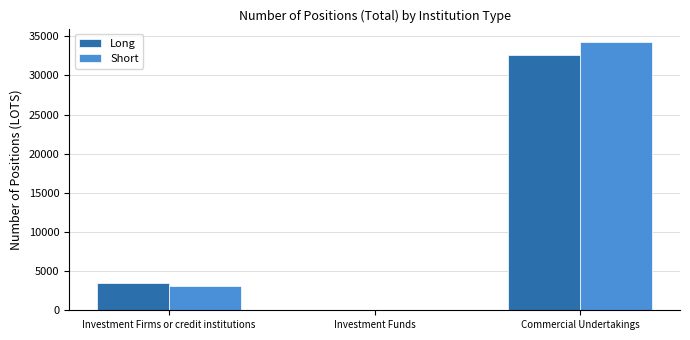

Which series changed the most between Investment Firms or credit institutions and Investment Funds?

Long